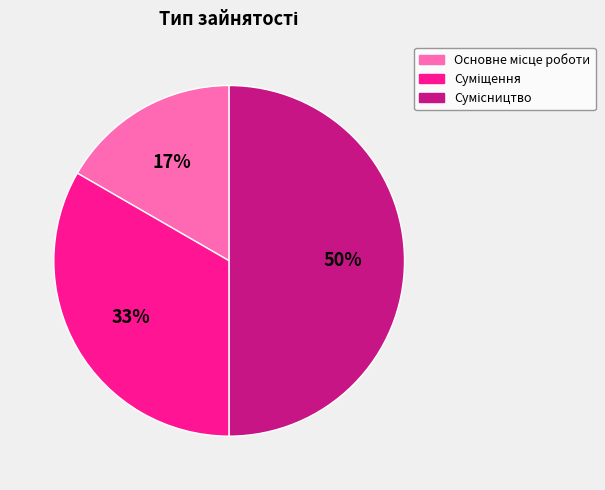

How many slices are in this pie chart?

3